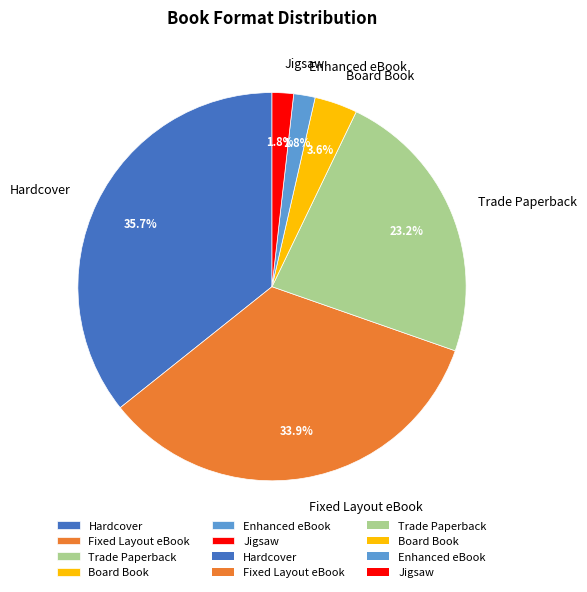

Is there a majority slice in this chart?

No